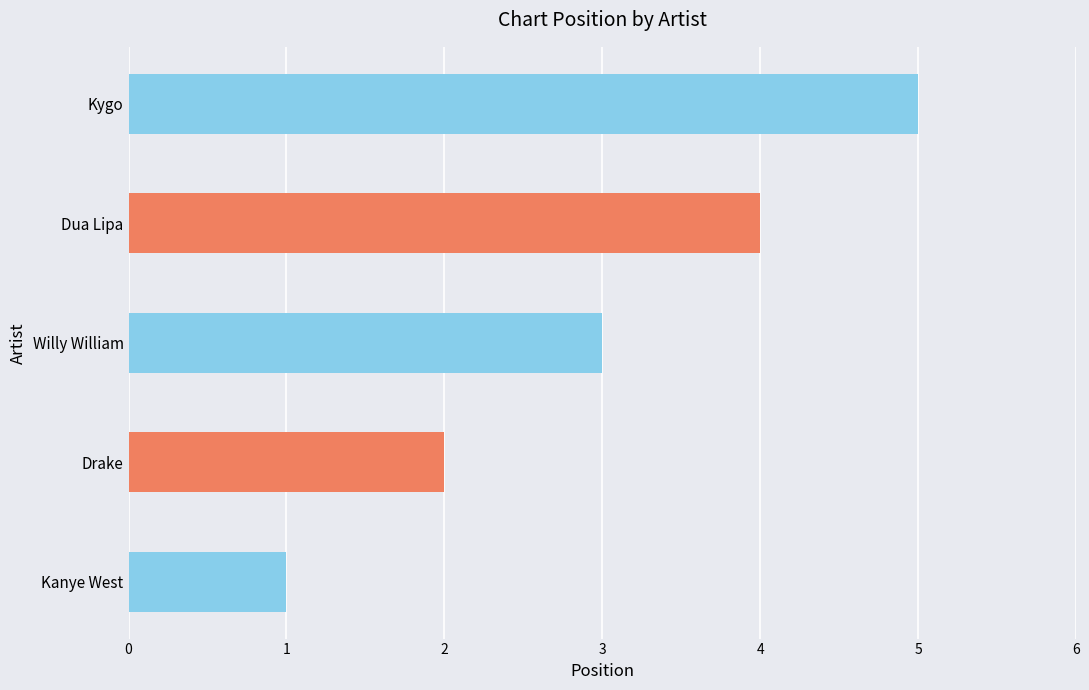

Is it true that the value at Dua Lipa is 4?

True